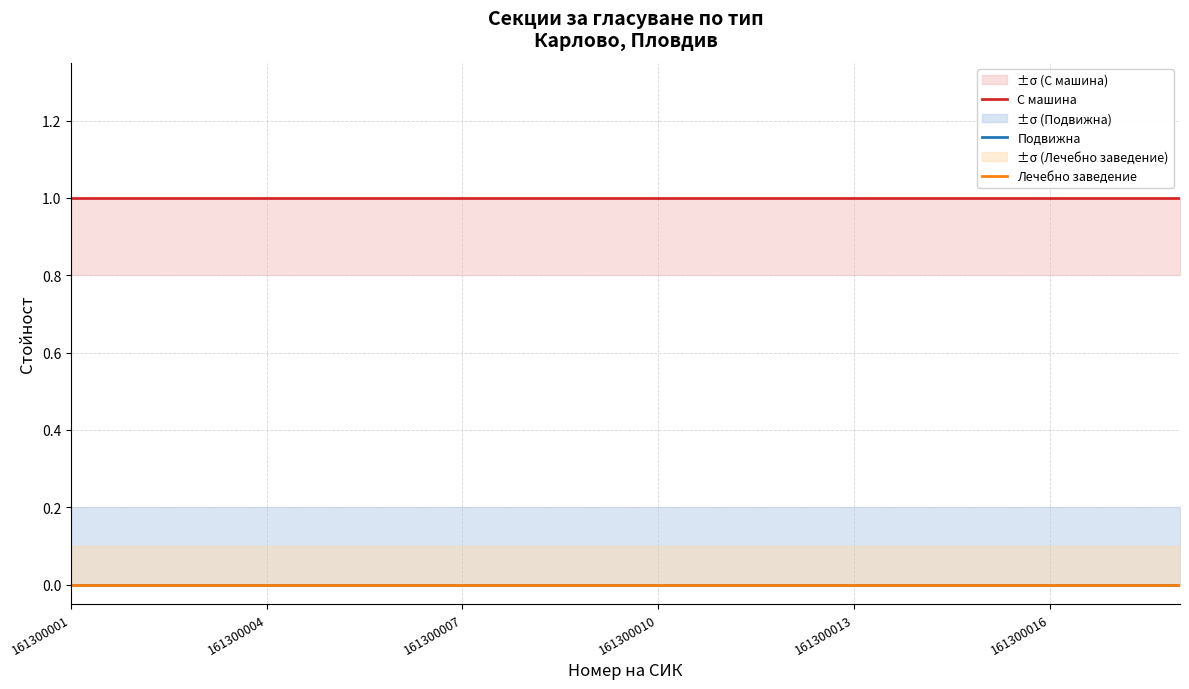

Reading left to right, transcribe all the data shown in this chart.

С машина: 1	1	1	1	1	1	1	1	1	1	1	1	1	1	1	1	1	1
Подвижна: 0	0	0	0	0	0	0	0	0	0	0	0	0	0	0	0	0	0
Лечебно заведение: 0	0	0	0	0	0	0	0	0	0	0	0	0	0	0	0	0	0